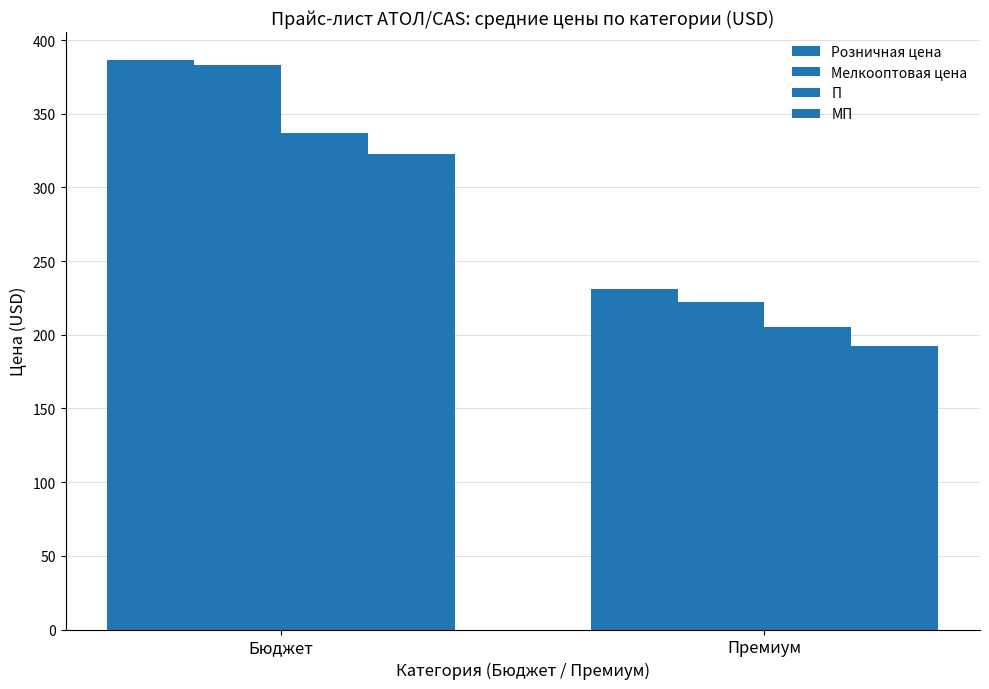

How many bars are there in each group?

4